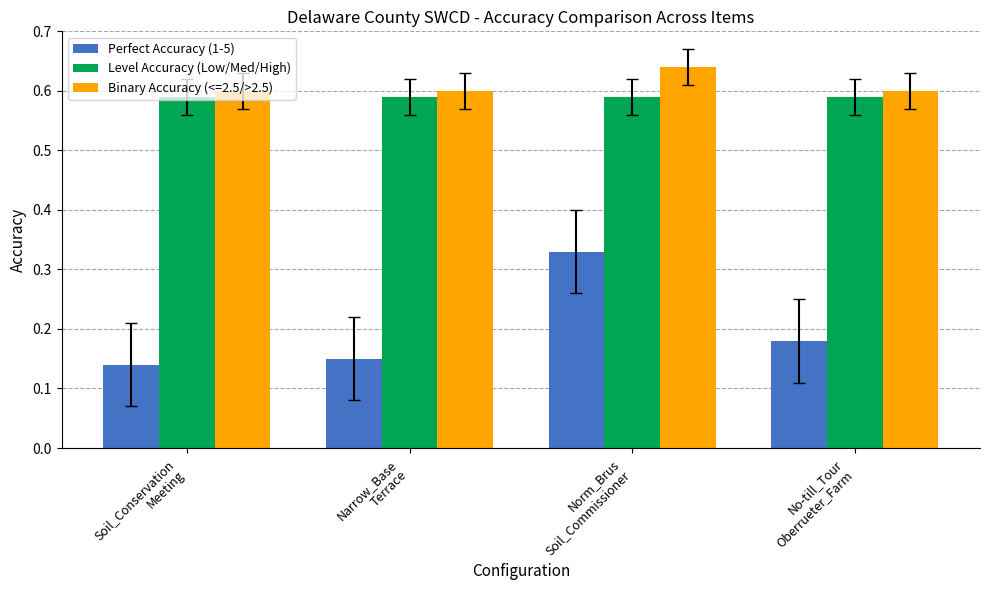

What is the sum of all Perfect Accuracy (1-5) values?

0.8